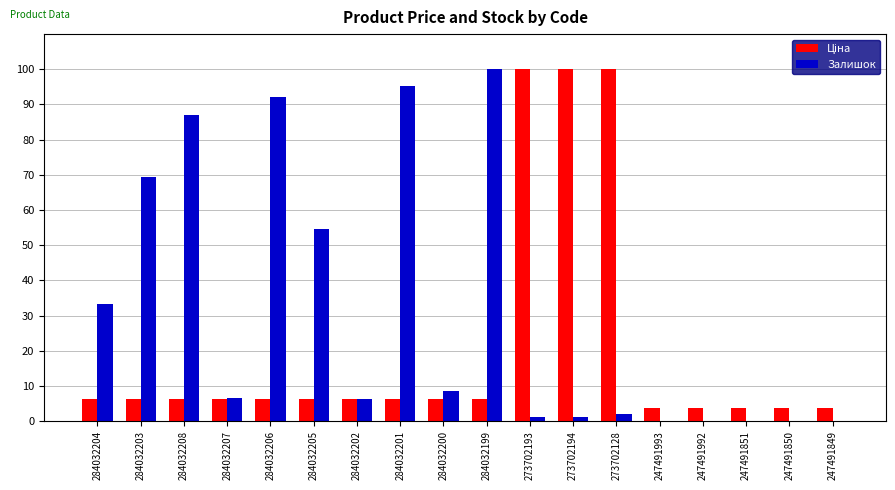

Does the chart contain stacked bars?

No